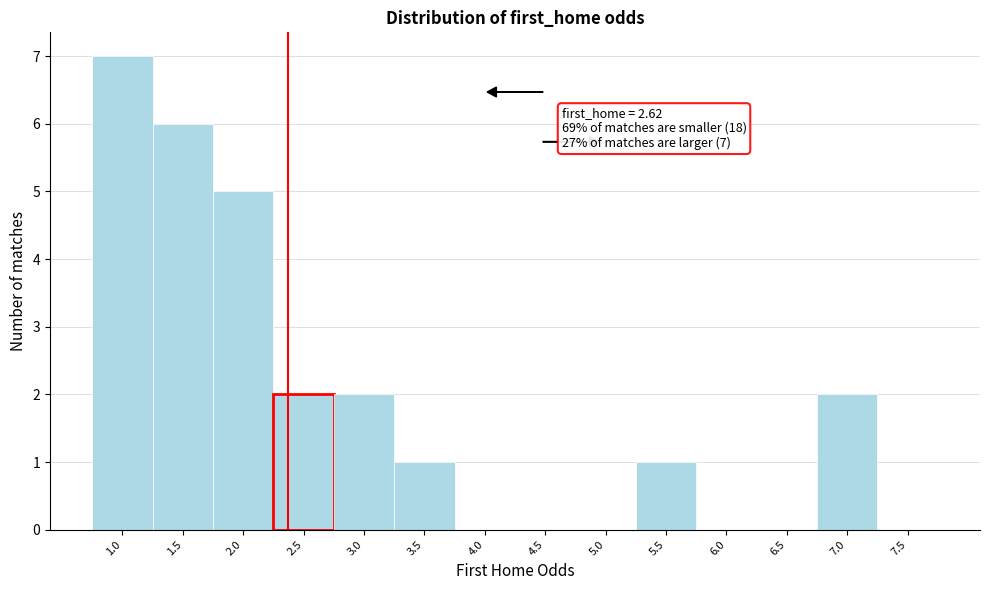

Reading right to left, transcribe all the data shown in this chart.

7.5=0	7.0=2	6.5=0	6.0=0	5.5=1	5.0=0	4.5=0	4.0=0	3.5=1	3.0=2	2.5=2	2.0=5	1.5=6	1.0=7